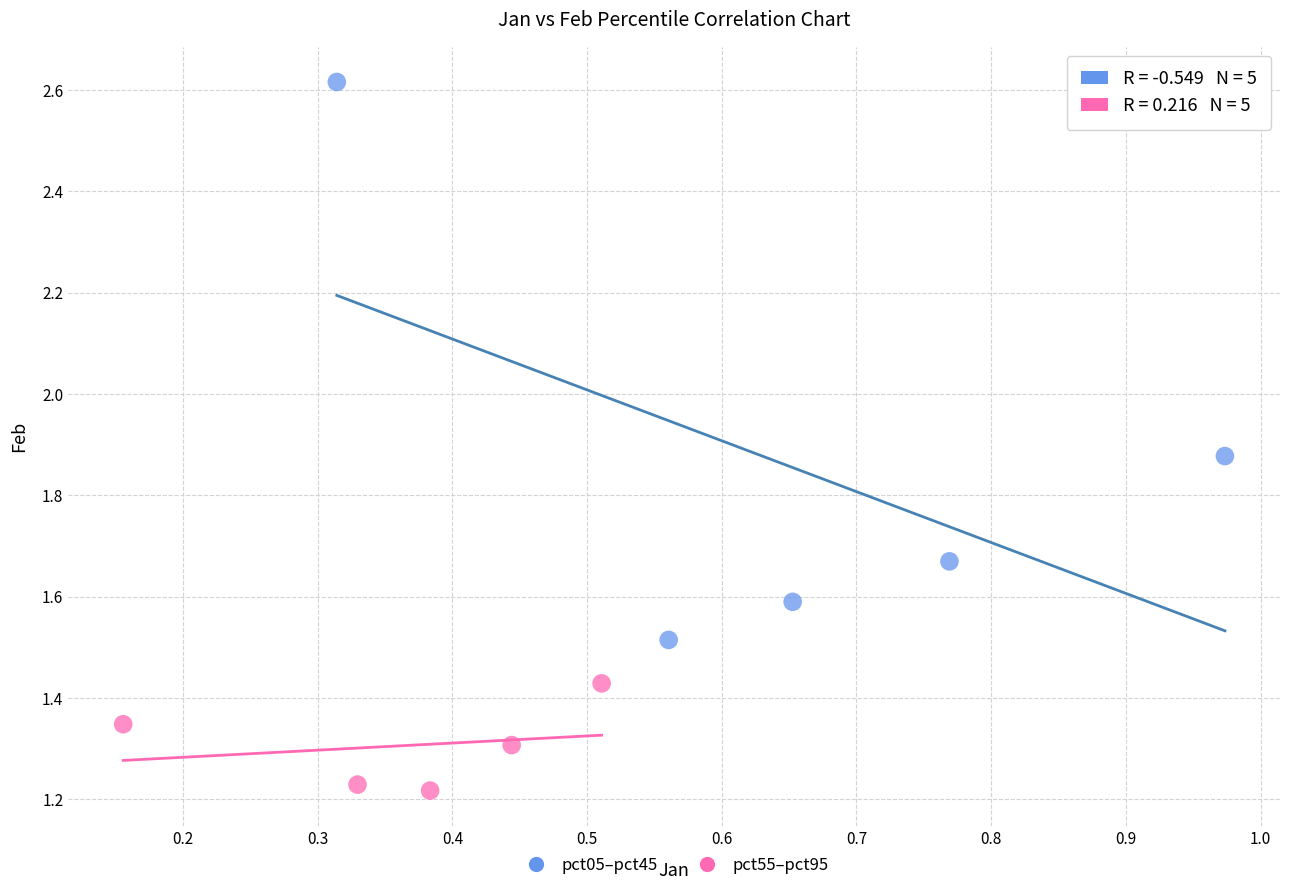

What are all the series names shown in the legend?

pct05–pct45, pct55–pct95